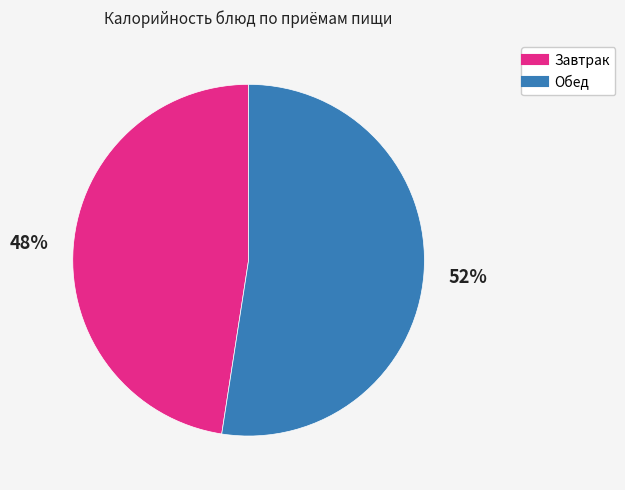

To the nearest percent, what is the average slice percentage?

50%